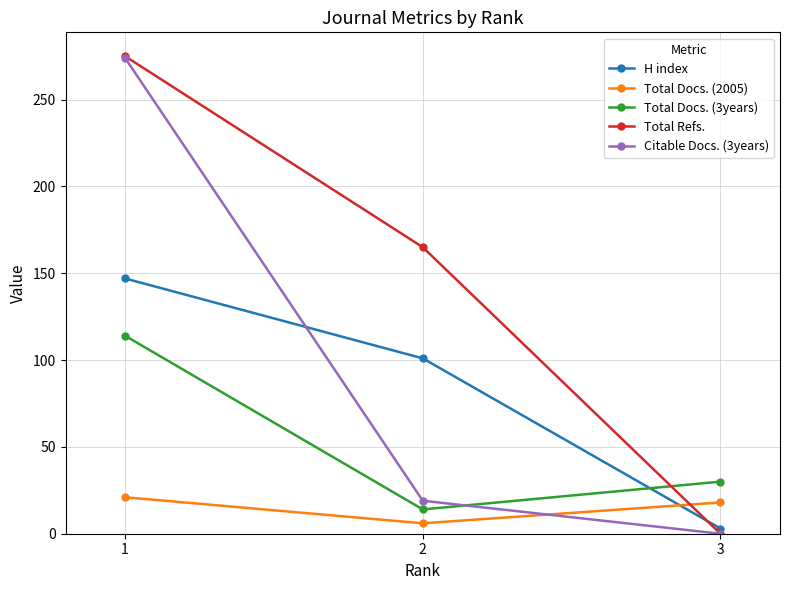

Which series has the widest spread of values?

Total Refs.